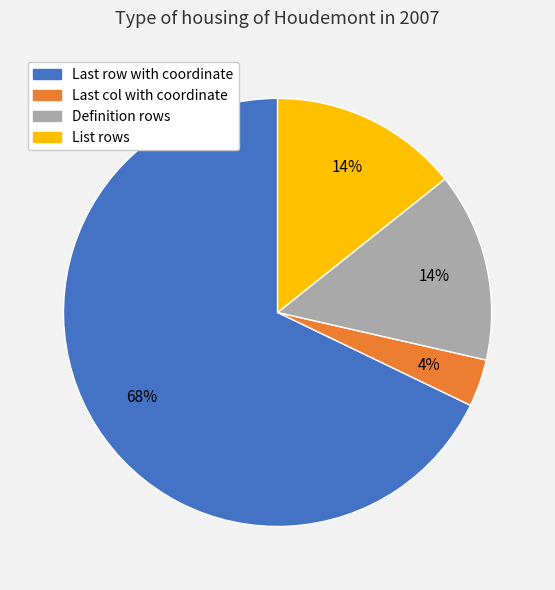

To the nearest percent, what is the average slice percentage?

25%